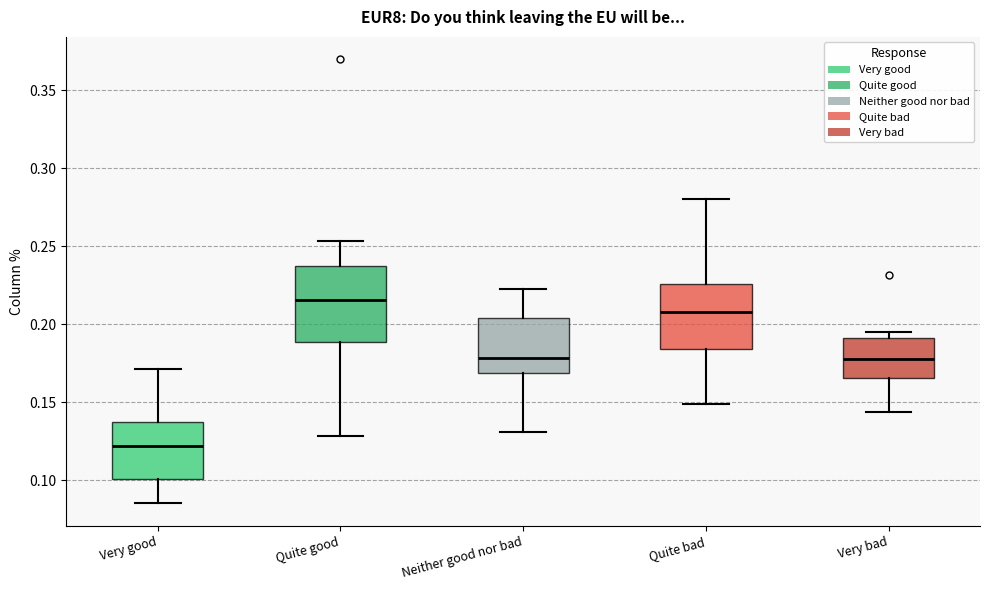

Reading left to right, transcribe this box plot: for each box, give where its median line is, the range the box spans, and where its two whiskers end, as read against the y-axis. The values are not printed on the chart, so give them approximately, as read against the axis.

Very good: median 0.120, box 0.100 to 0.135, whiskers 0.085 to 0.170
Quite good: median 0.215, box 0.190 to 0.235, whiskers 0.130 to 0.255
Neither good nor bad: median 0.180, box 0.170 to 0.205, whiskers 0.130 to 0.220
Quite bad: median 0.210, box 0.185 to 0.225, whiskers 0.150 to 0.280
Very bad: median 0.180, box 0.165 to 0.190, whiskers 0.145 to 0.195